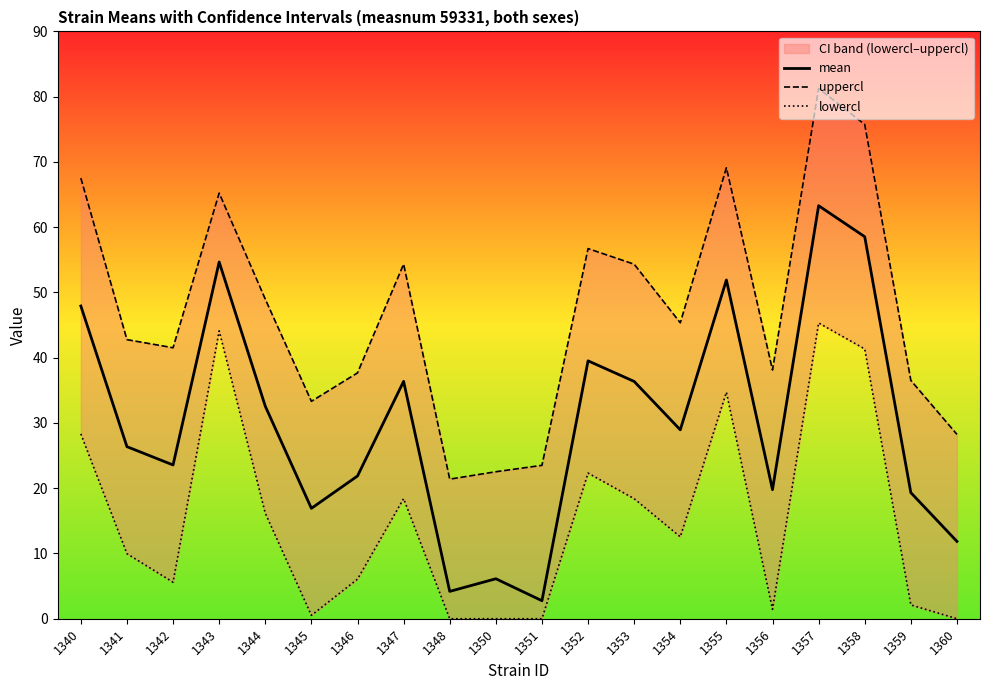

Reading left to right, list all the values displayed in this chart.

mean: 47.9	26.4	23.6	54.7	32.6	16.9	21.9	36.4	4.2	6.1	2.8	39.5	36.4	28.9	51.9	19.8	63.3	58.5	19.3	11.8
uppercl: 67.5	42.8	41.5	65.2	49.0	33.3	37.7	54.3	21.4	22.5	23.5	56.7	54.3	45.3	69.1	38.1	81.3	75.7	36.5	28.2
lowercl: 28.3	10.0	5.6	44.1	16.2	0.5	6.1	18.4	0.0	0.0	0.0	22.3	18.4	12.6	34.7	1.4	45.3	41.3	2.1	0.0